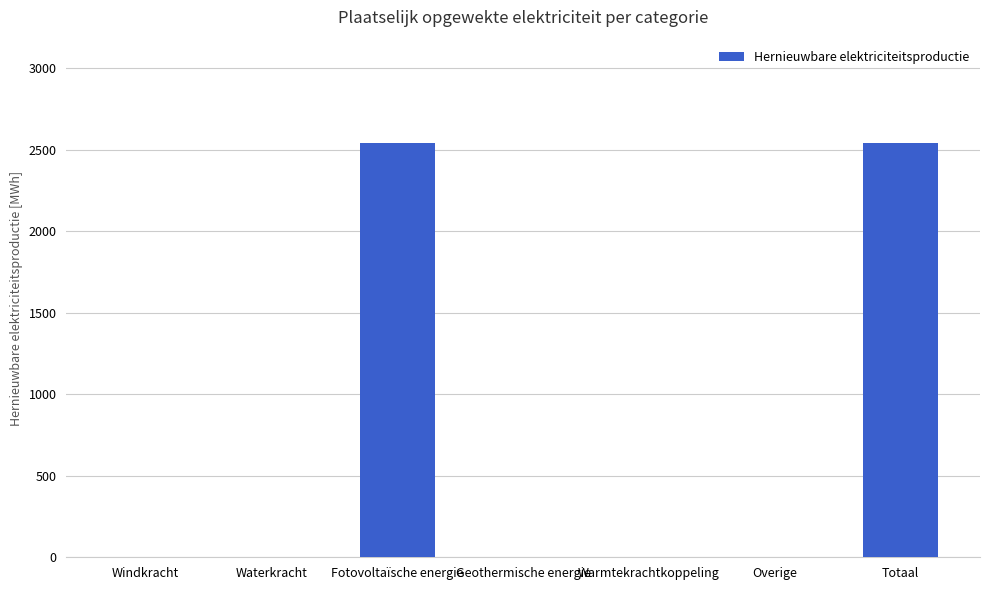

How many values exceed 0?

2